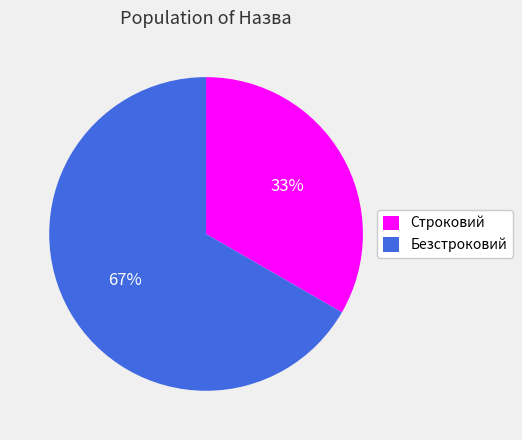

Is it true that Строковий is 20% of the pie?

False